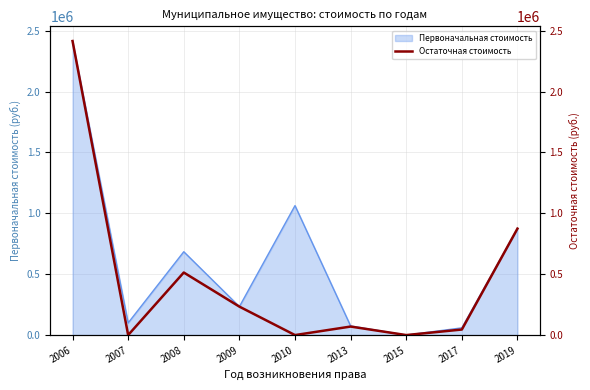

True or false: the data shows 97743.6 at 2009.

False